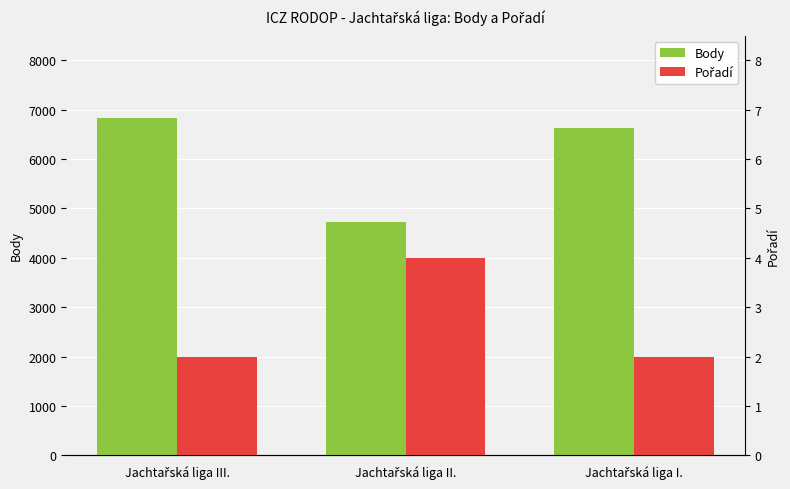

Reading left to right, what are all the values shown in this chart?

Body: Jachtařská liga III.=6832	Jachtařská liga II.=4725	Jachtařská liga I.=6623
Pořadí: Jachtařská liga III.=2	Jachtařská liga II.=4	Jachtařská liga I.=2